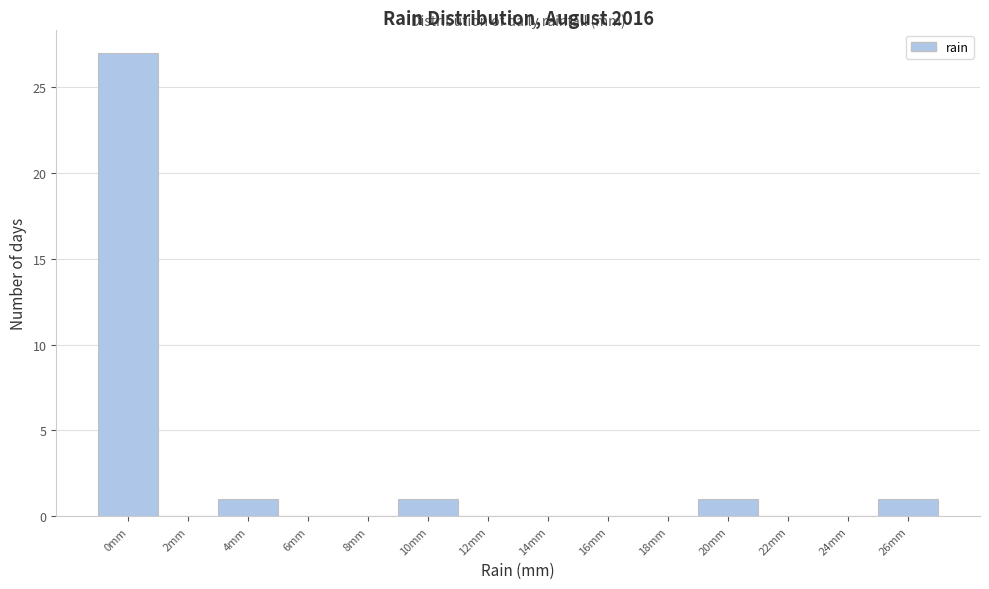

Reading left to right, list all the values displayed in this chart.

0mm=27	2mm=0	4mm=1	6mm=0	8mm=0	10mm=1	12mm=0	14mm=0	16mm=0	18mm=0	20mm=1	22mm=0	24mm=0	26mm=1